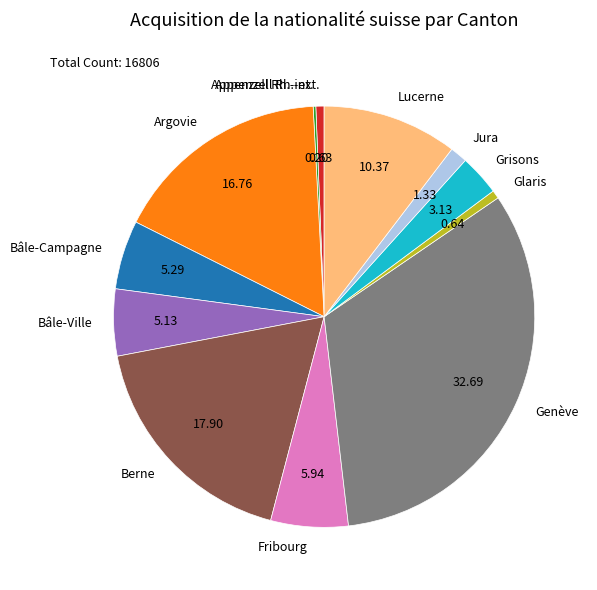

Which slice is the largest?

Genève